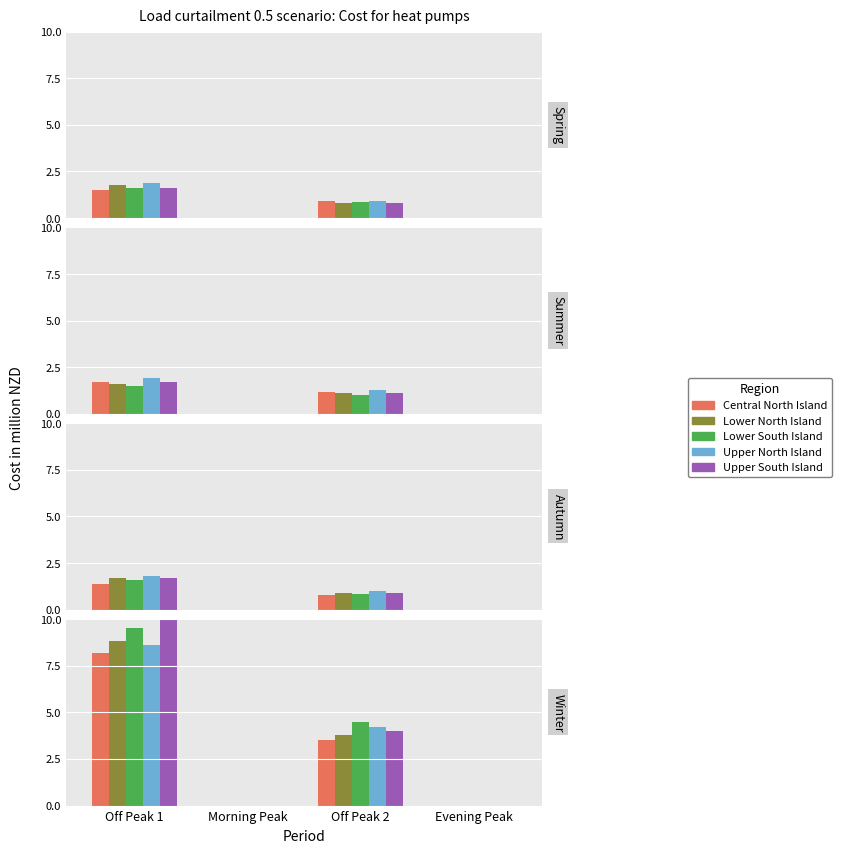

What is the highest value of the Upper North Island series?

8.6